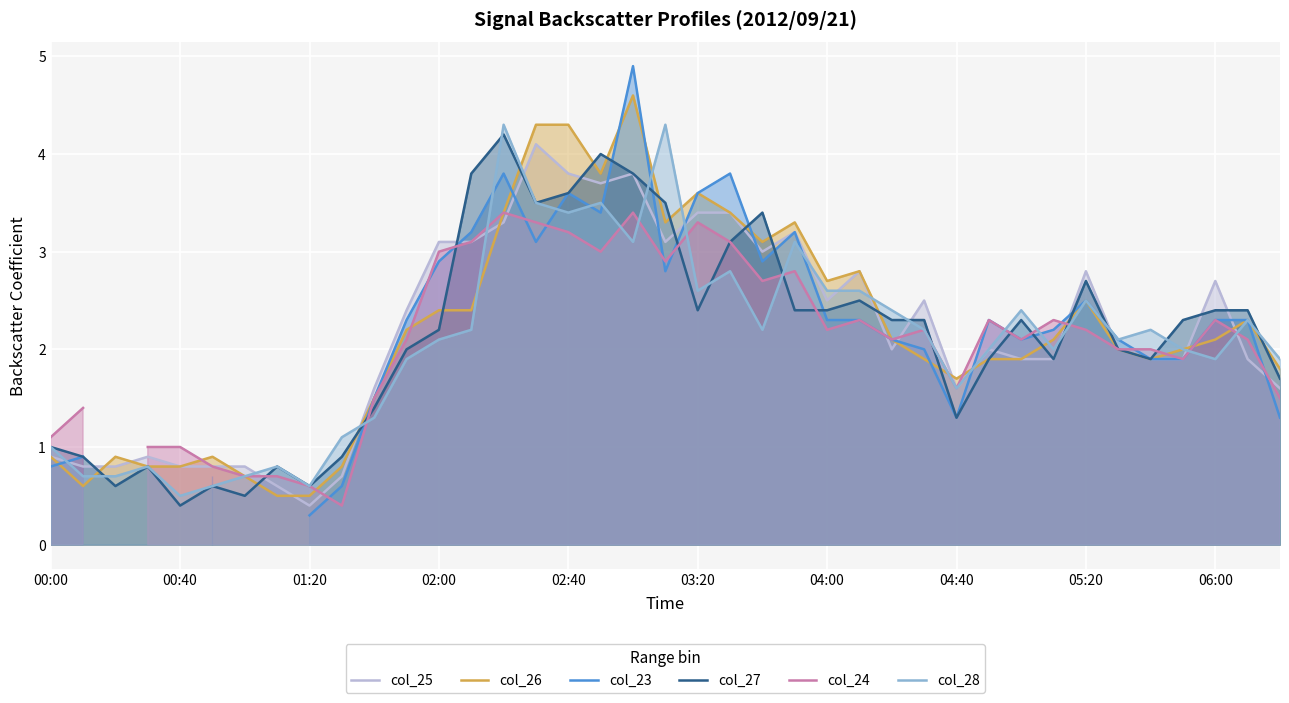

What position from the right is 34?

5